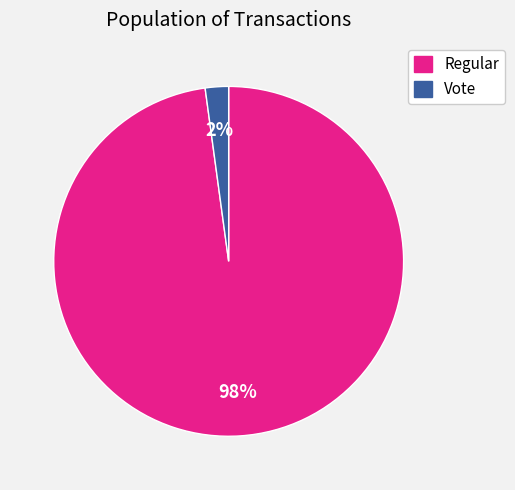

True or false: Regular accounts for 98% of the total.

True